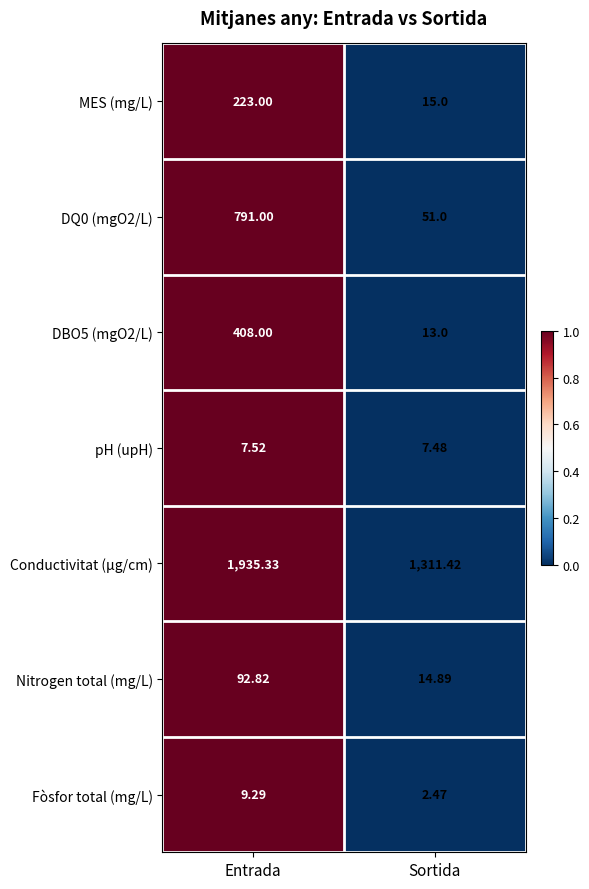

At which label is Fòsfor total (mg/L) closest to 5?

Sortida